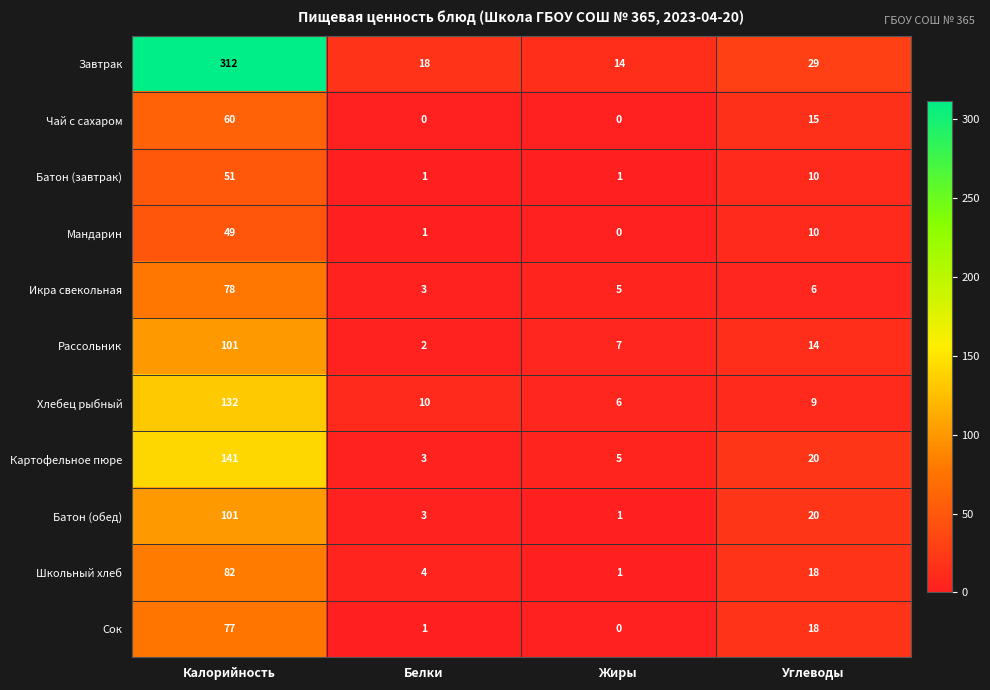

At which label does Батон (обед) first exceed 20?

Калорийность